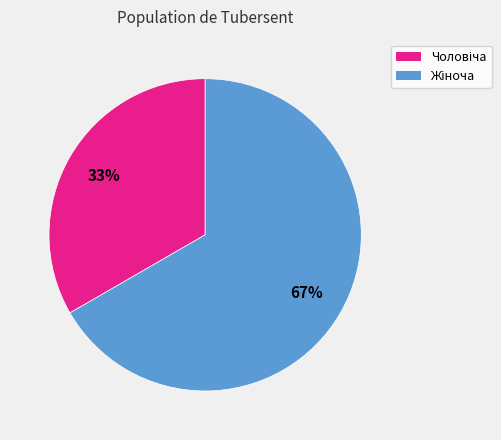

To the nearest percent, what is the average slice percentage?

50%